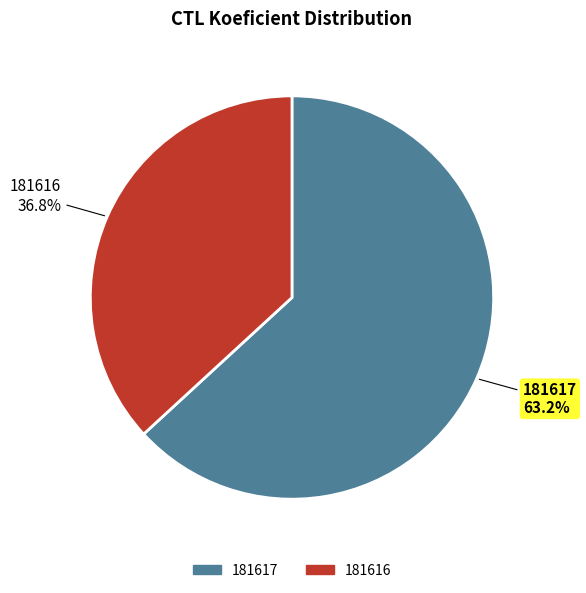

Rank the categories by value from lowest to highest.

181616, 181617